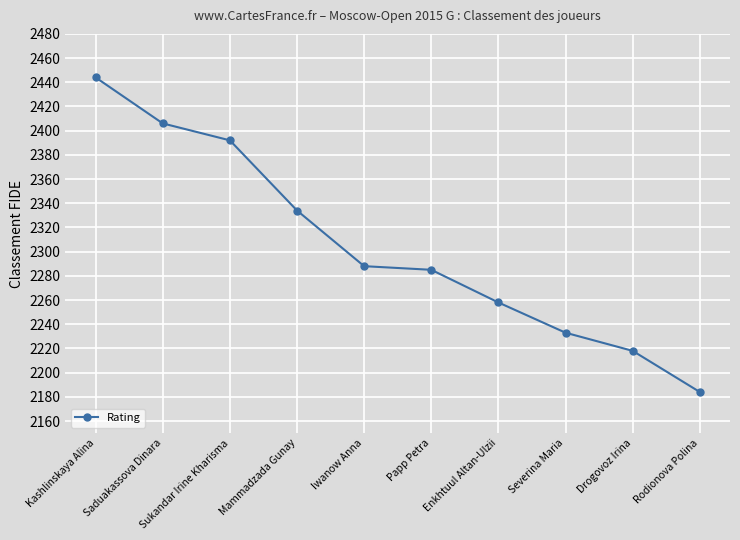

Read the value at Severina Maria.

2233